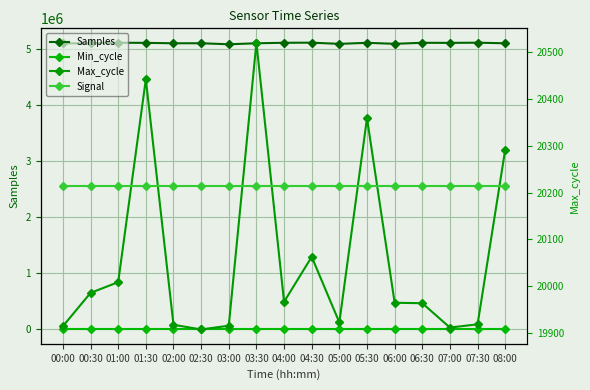

True or false: Samples has a value of 5086231 at 06:00.

True